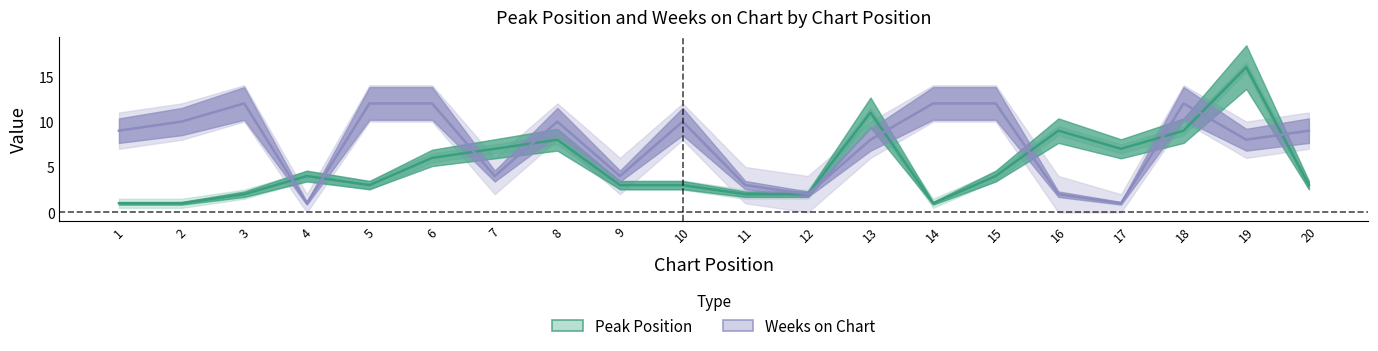

Between which two adjacent categories do Peak Position and Weeks on Chart first intersect?

3 and 4